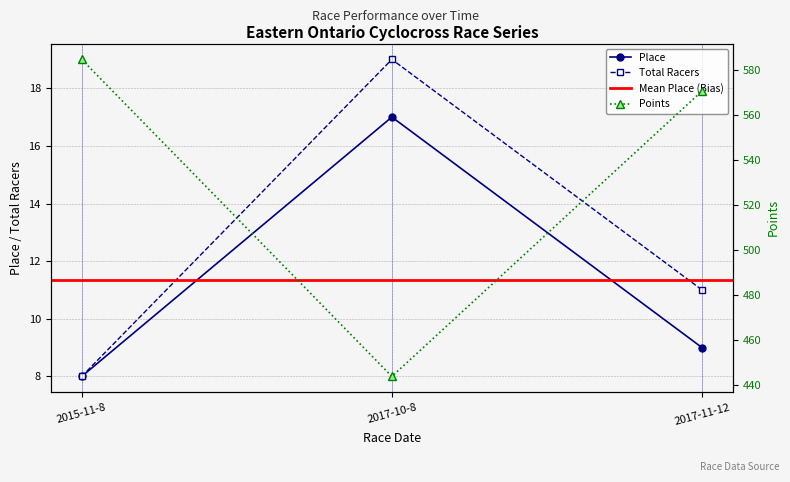

Which series has the largest range (max minus min)?

Points